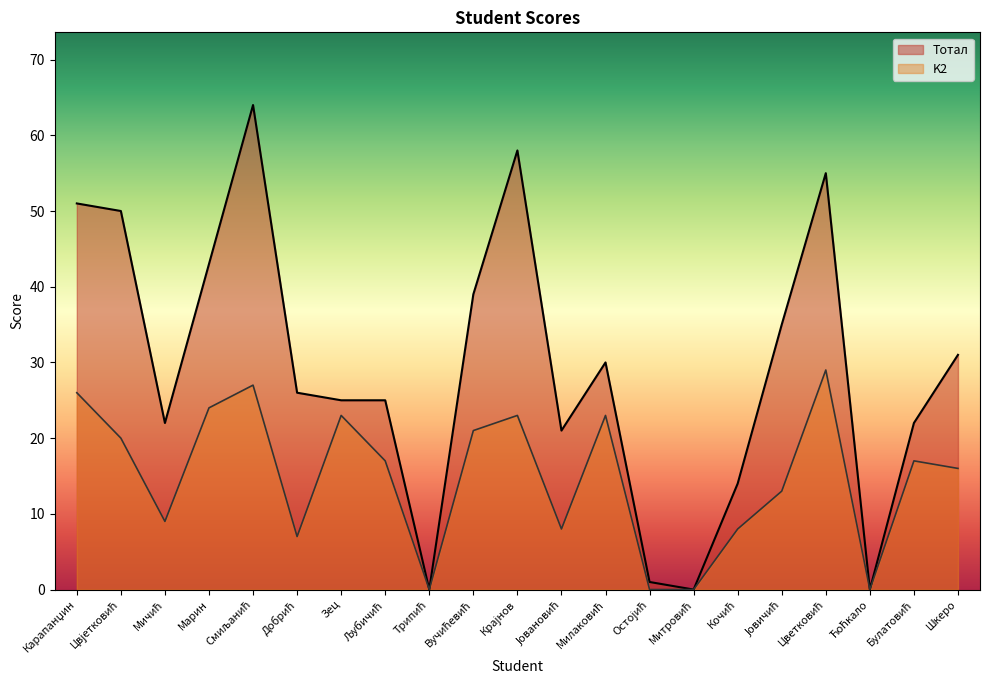

What is the sum of all K2 values?

311